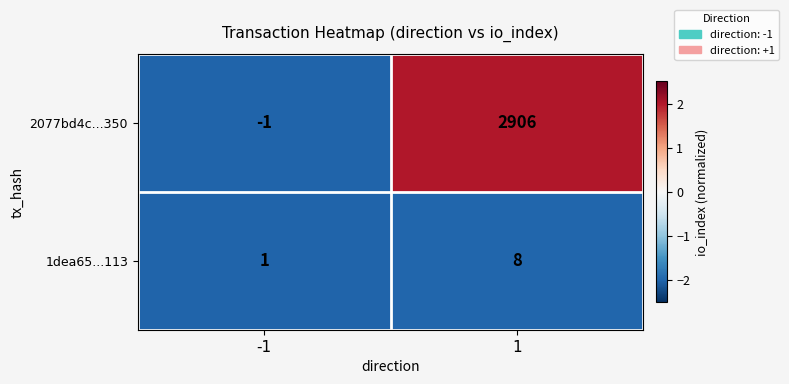

What is the difference between the highest and lowest values at 1?

2898